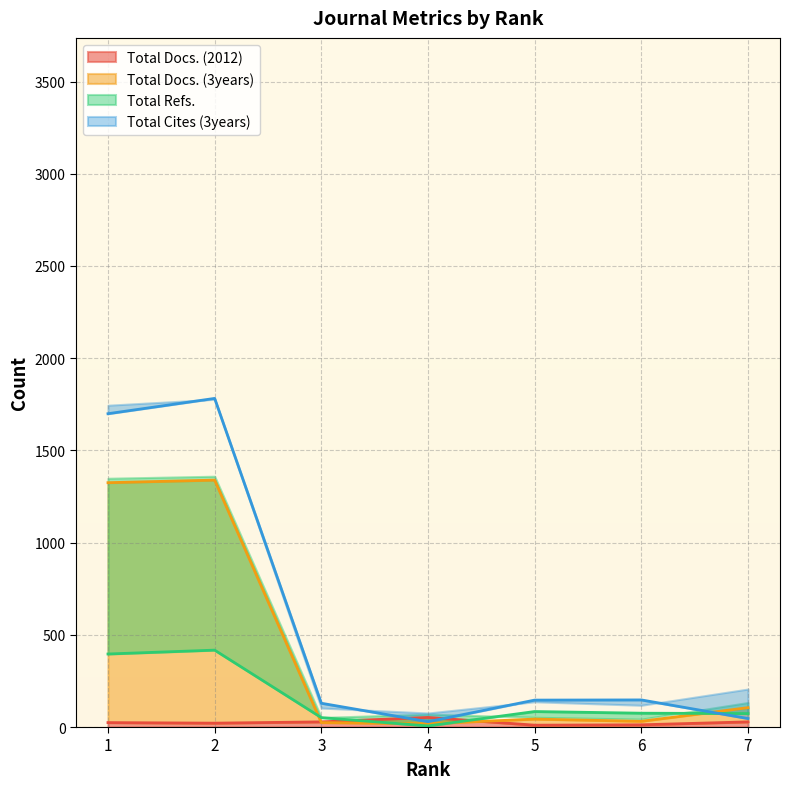

At which category does Total Docs. (2012) reach its first local valley?

5